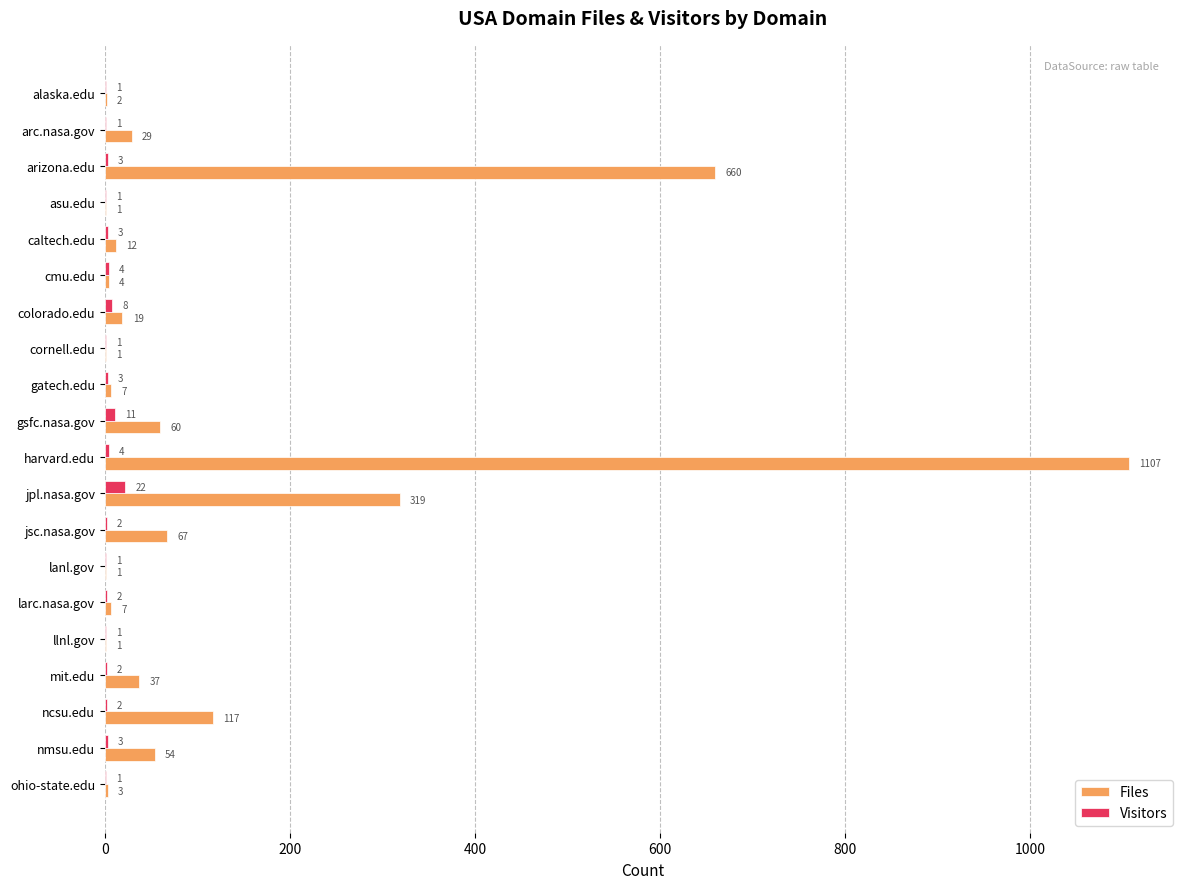

What is the sum of all Visitors values?

76